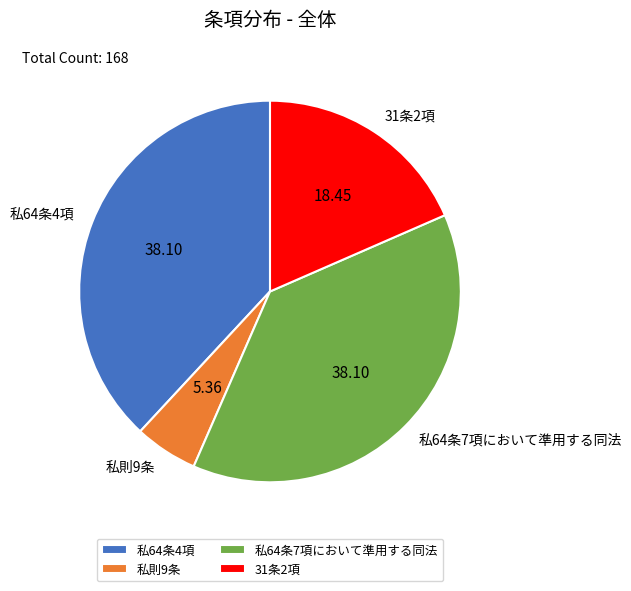

What is the ratio of the value at 31条2項 to the value at 私則9条?

3.4